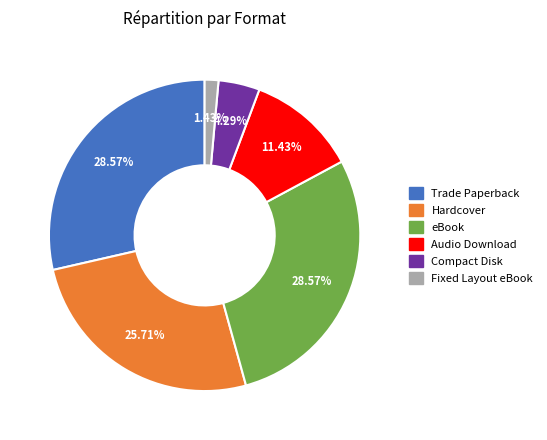

What percentage is the Hardcover slice, to the nearest percent?

26%